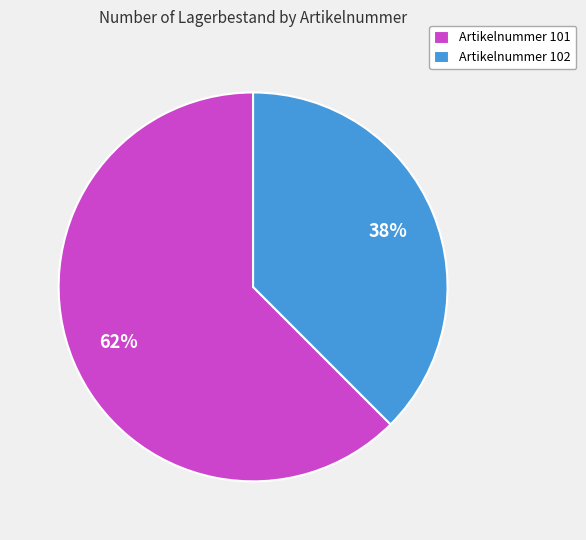

To the nearest percent, what portion does Artikelnummer 101 represent?

62%